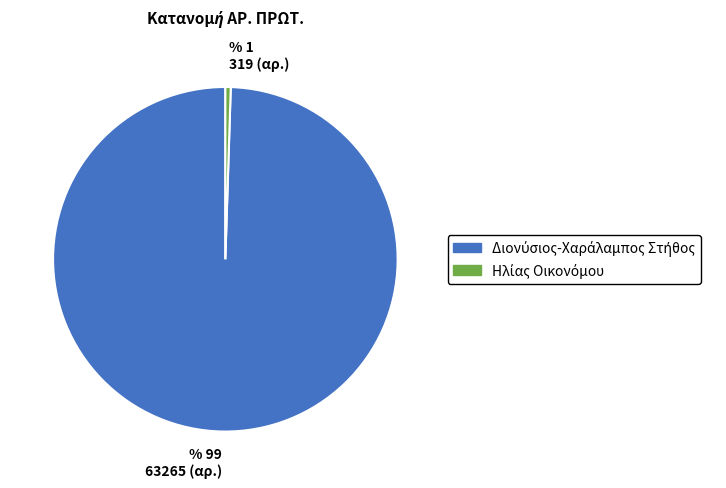

How many slices are in this pie chart?

2